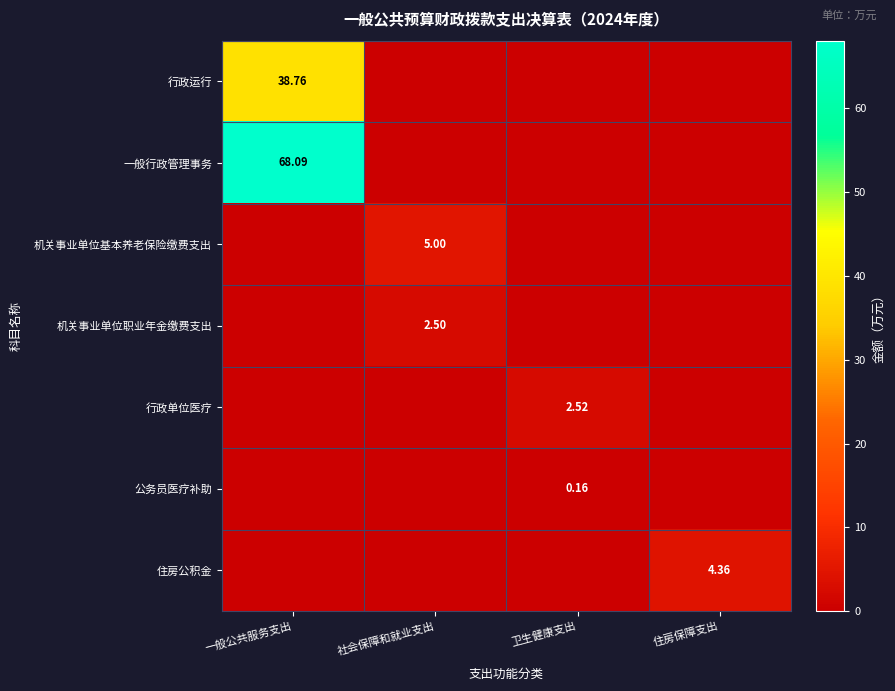

Which series has the largest total across all categories?

一般行政管理事务